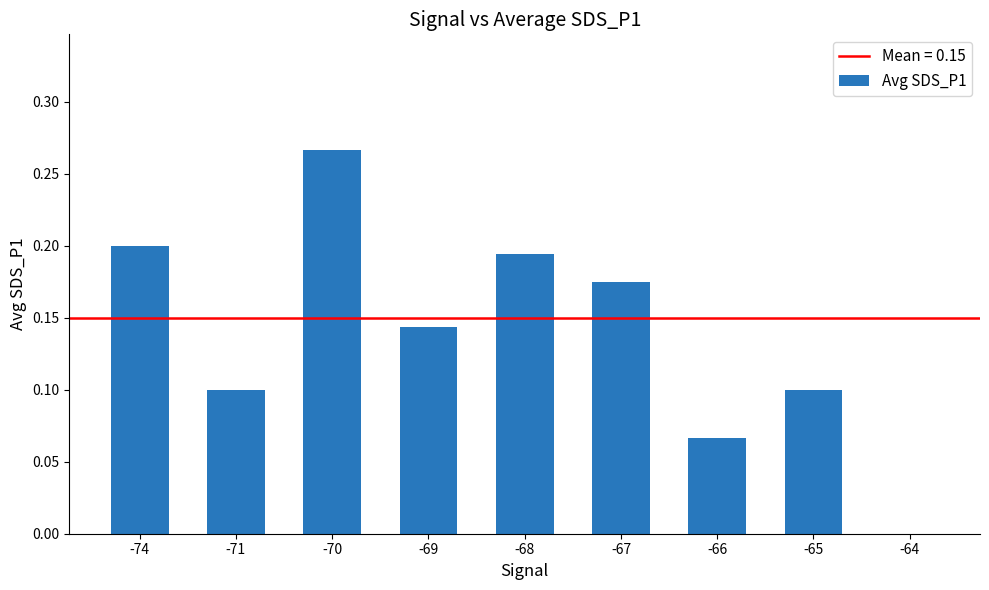

True or false: the data shows 0.1 at -71.

True